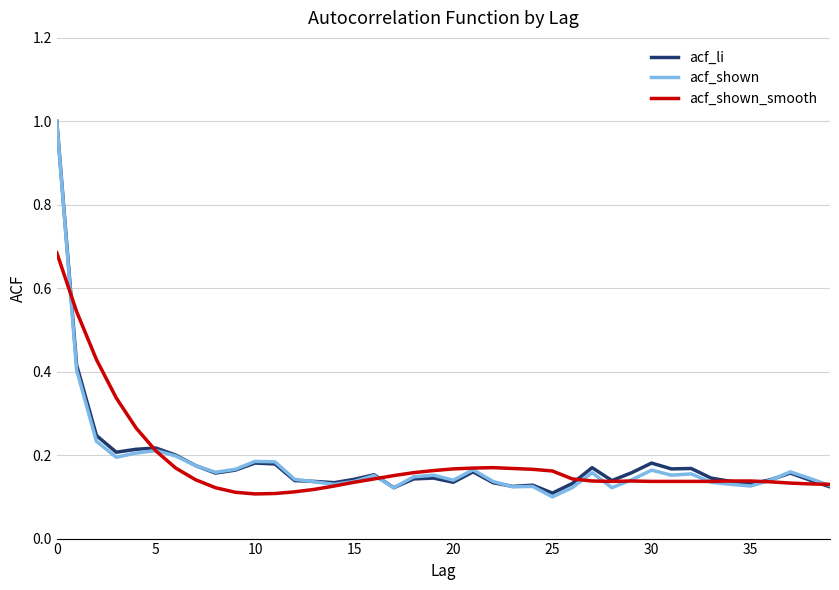

What is the greatest value displayed?

1.0